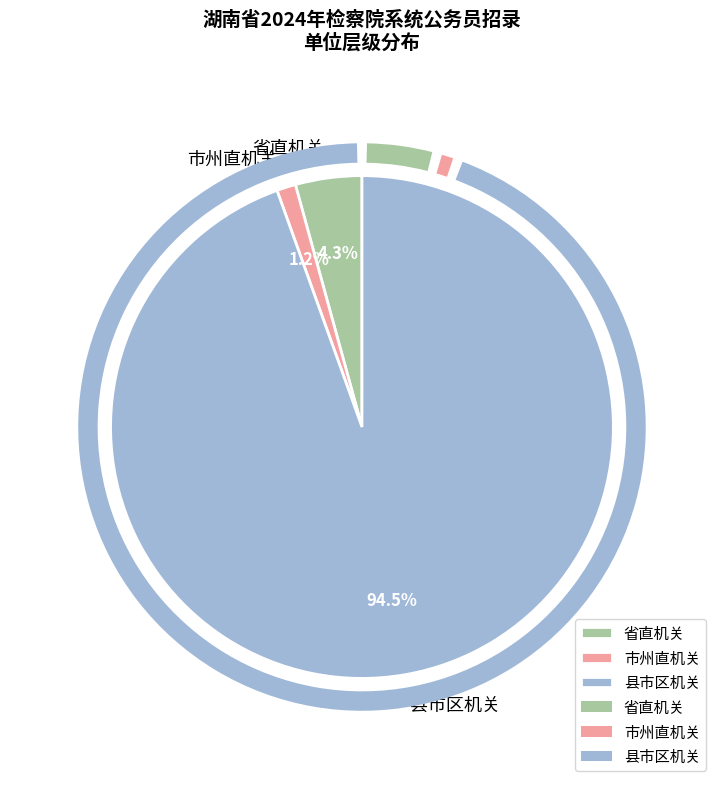

The 省直机关 slice represents 4% of the pie. True or false?

True